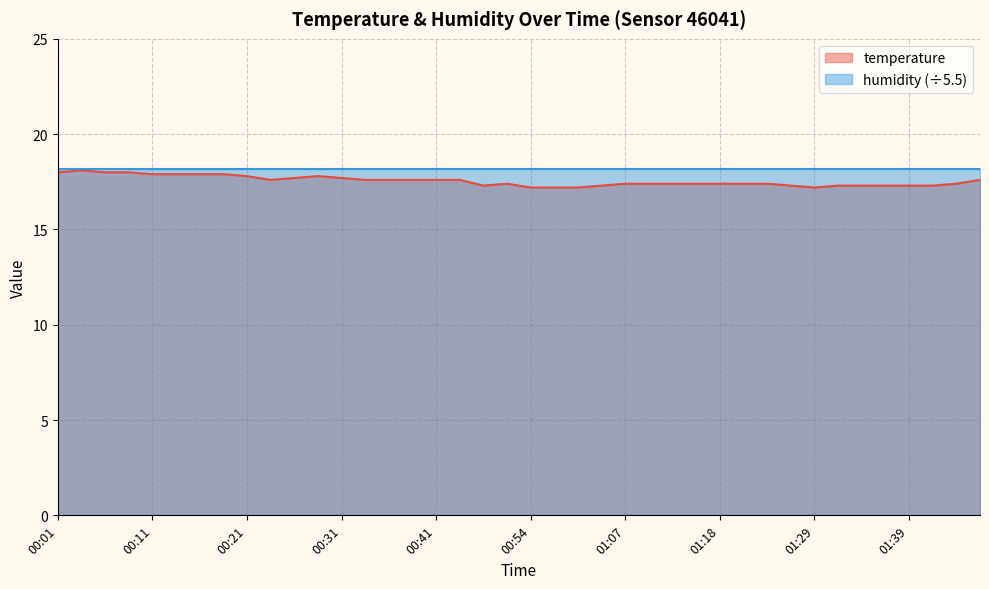

What is the label of the 39th point from the right?

00:03